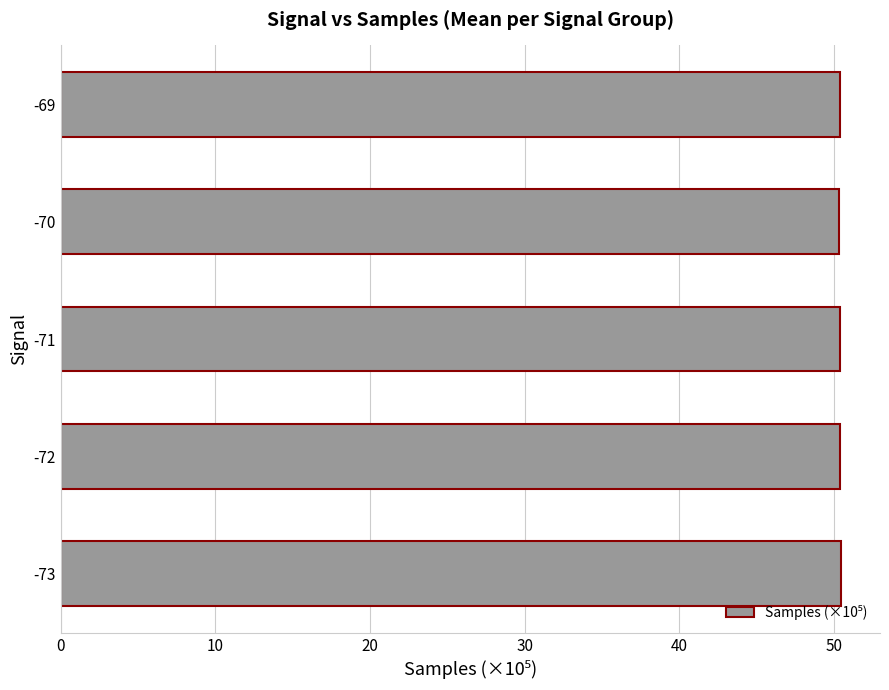

The chart shows a value of 50.4 at -69. True or false?

True